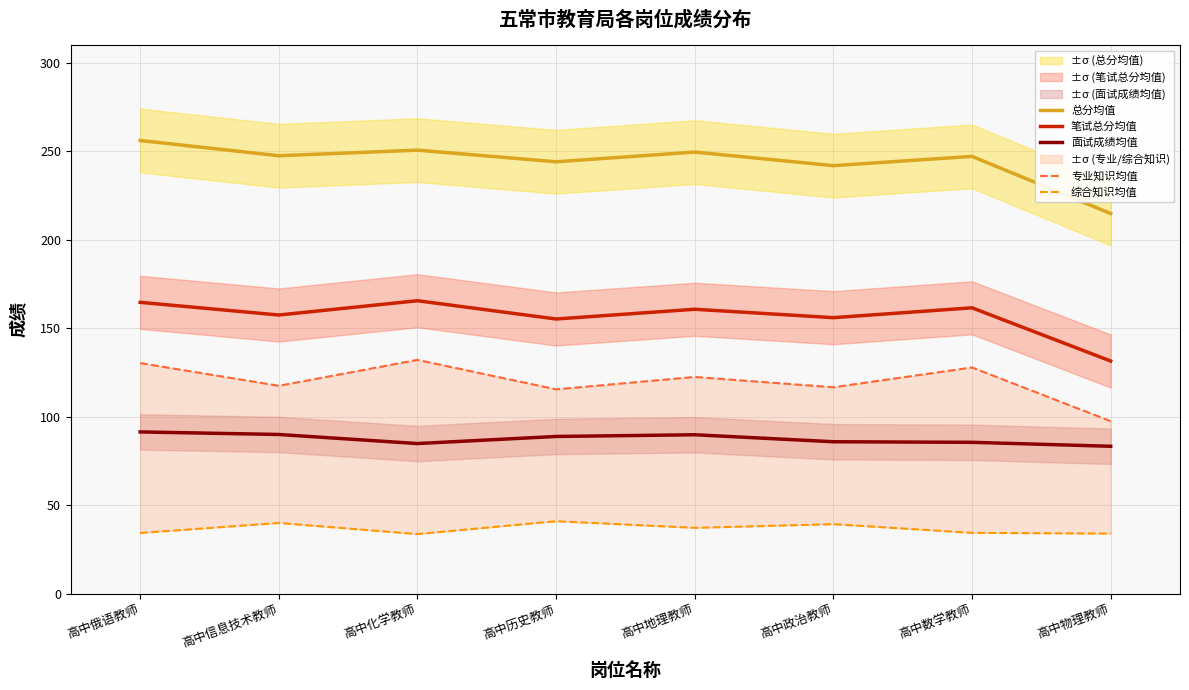

Is the value of 面试成绩均值 at 高中物理教师 greater than the value of 综合知识均值 at 高中俄语教师?

Yes